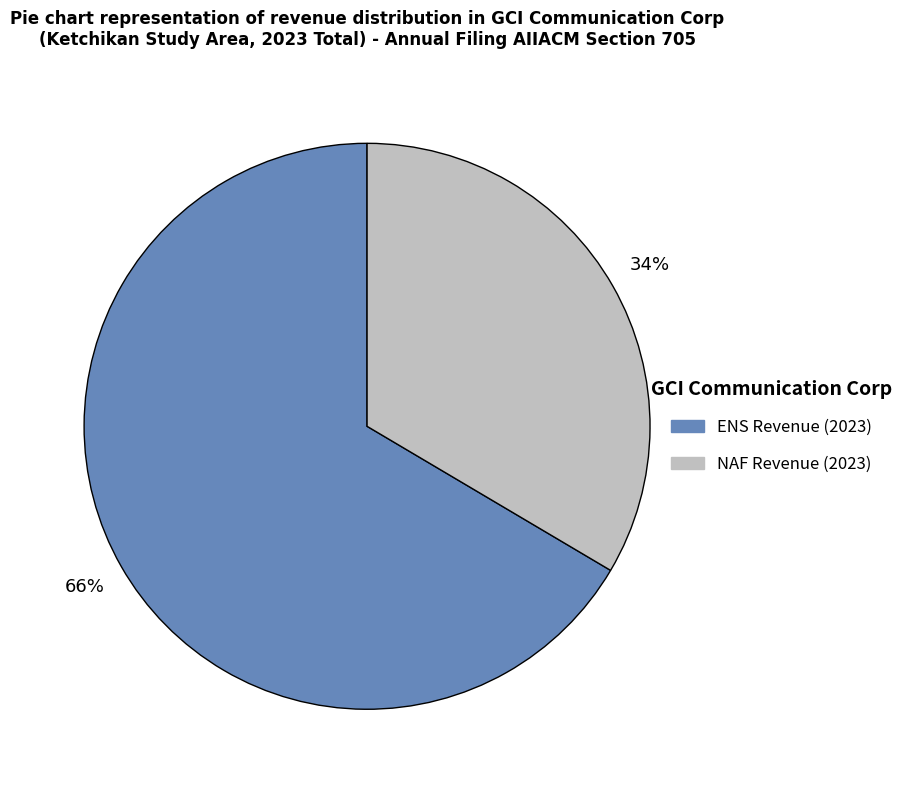

Do ENS Revenue (2023) and NAF Revenue (2023) together represent more than half of the pie?

Yes